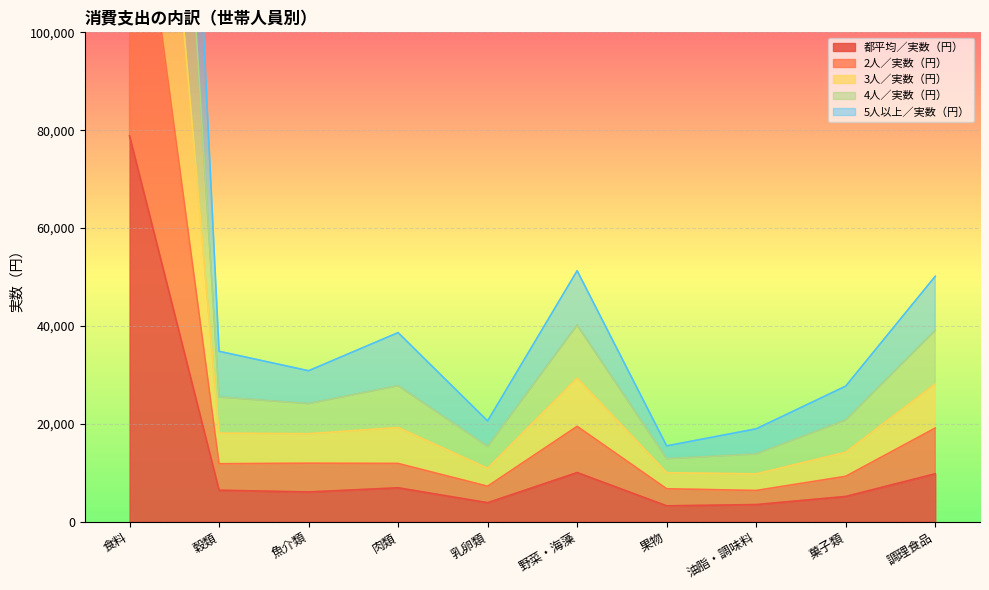

Which series changed the most between 乳卵類 and 調理食品?

3人／実数（円）